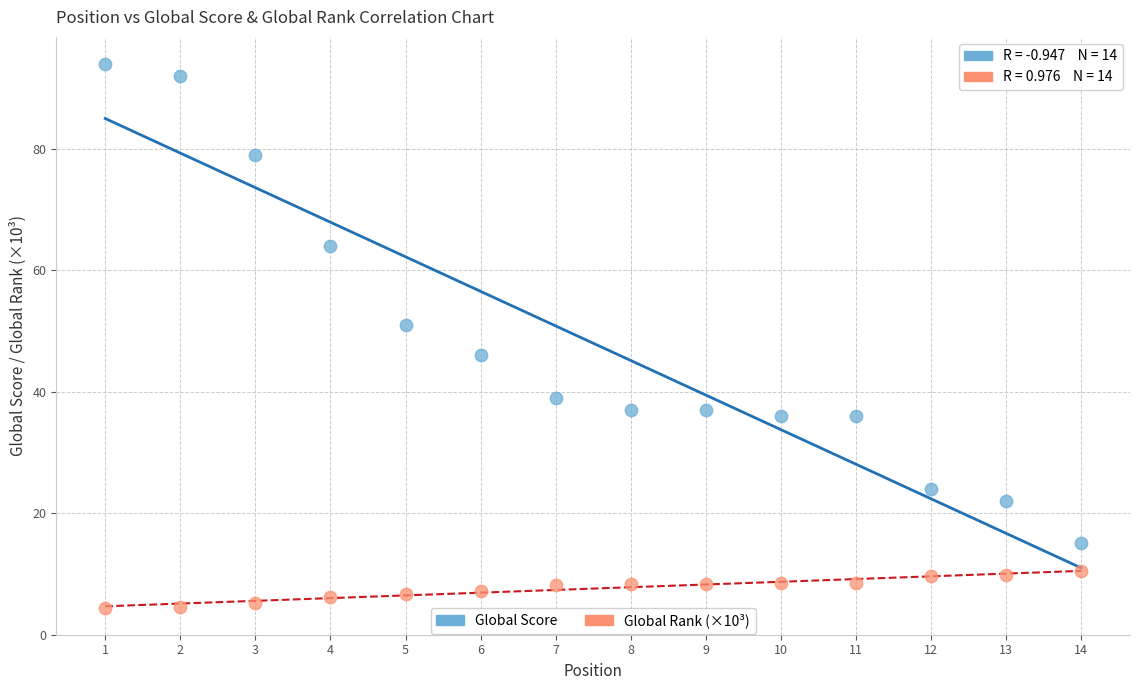

Across all data points, what is the range of Y values (max minus min)?

89.6